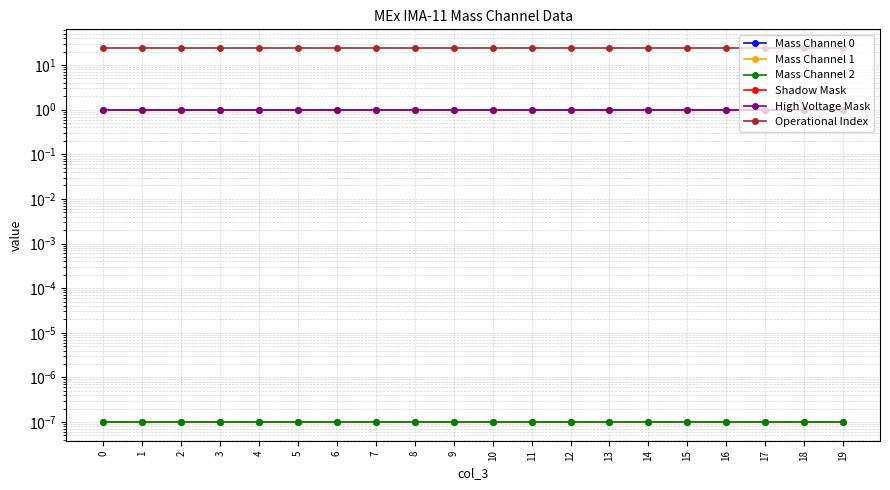

The Mass Channel 1 series shows 0.0 at 11. True or false?

False